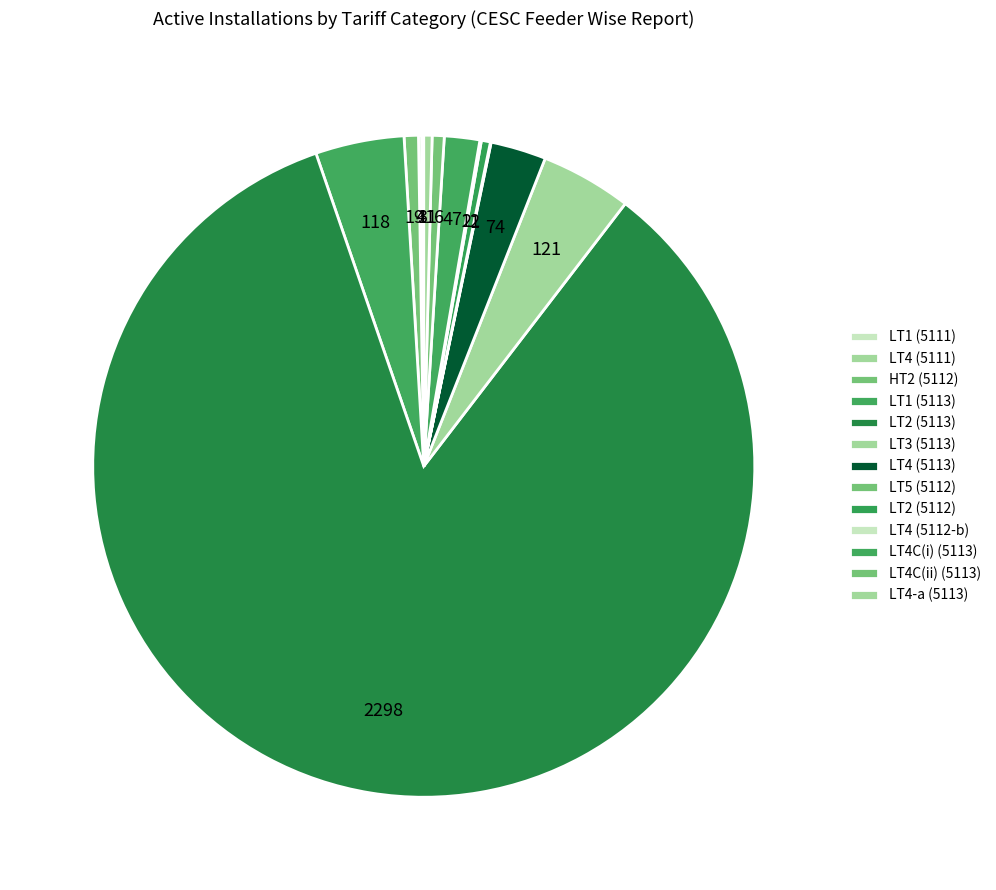

What percentage is NOT represented by LT5 (5112)?

100.0%